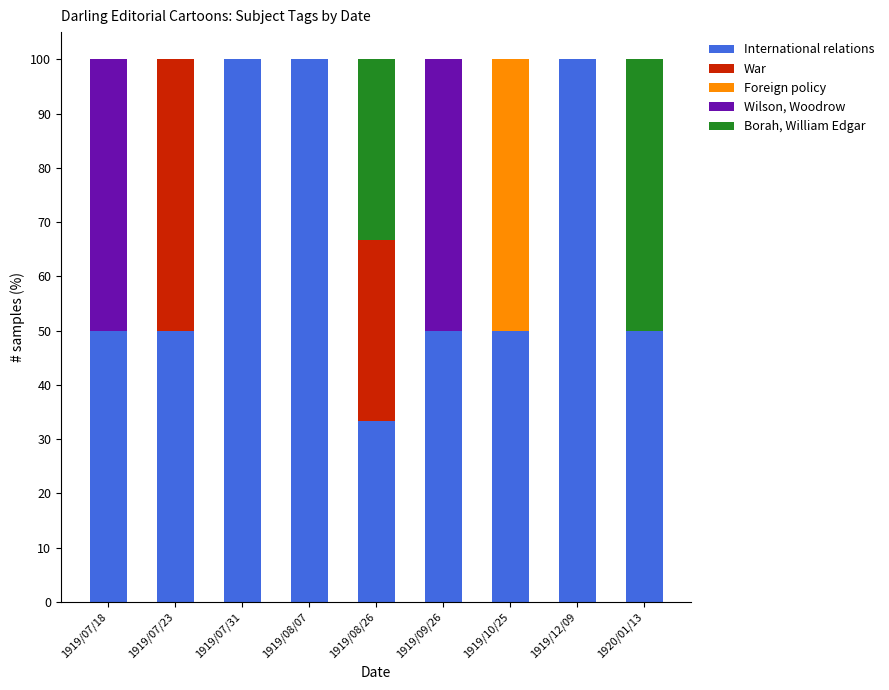

True or false: International relations has a value of 100.0 at 1919/08/07.

True